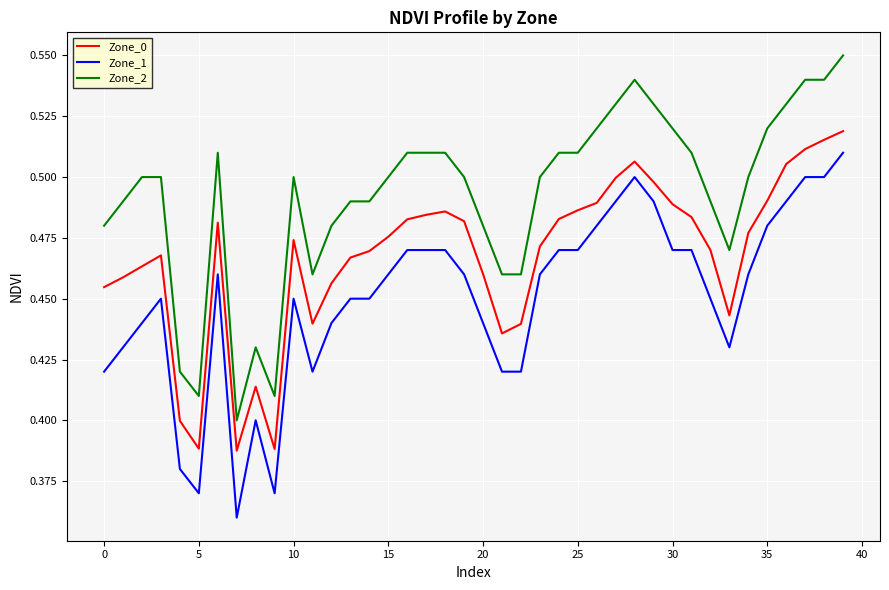

True or false: Zone_2 and Zone_1 cross at least once.

False